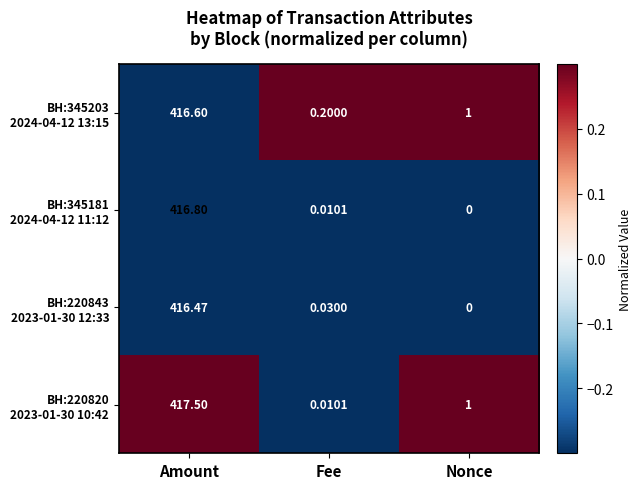

Which category has the highest value across all series?

Amount